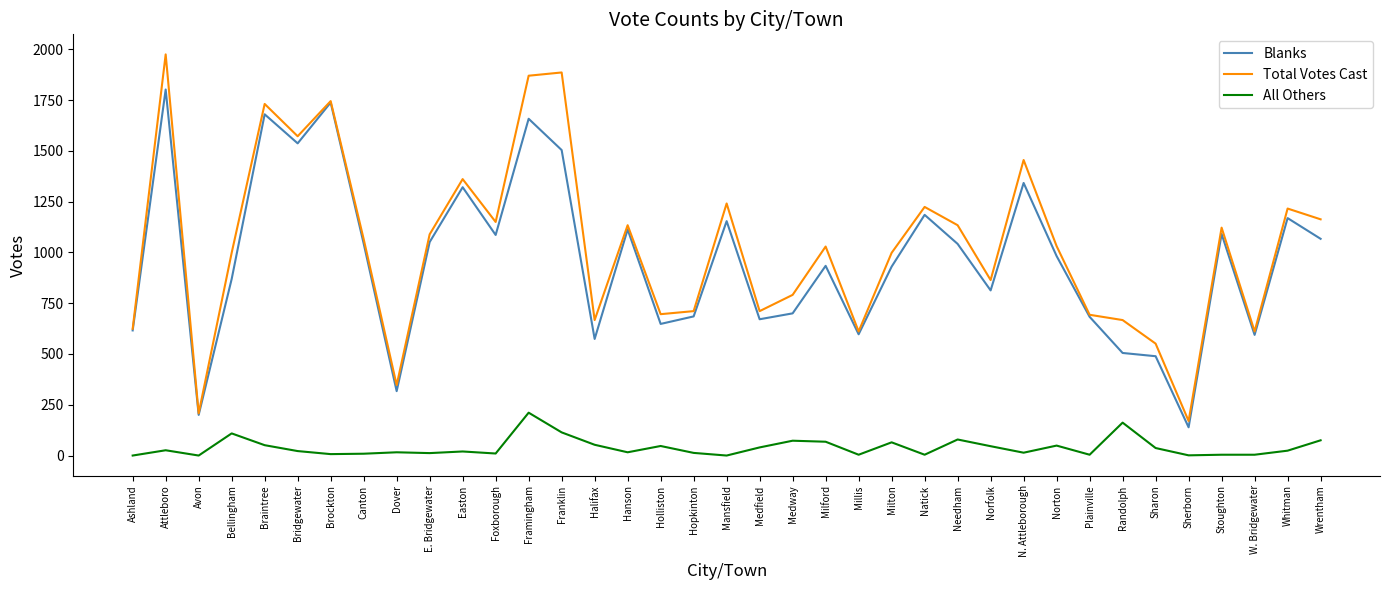

Is it true that Total Votes Cast equals 1089 at E. Bridgewater?

True